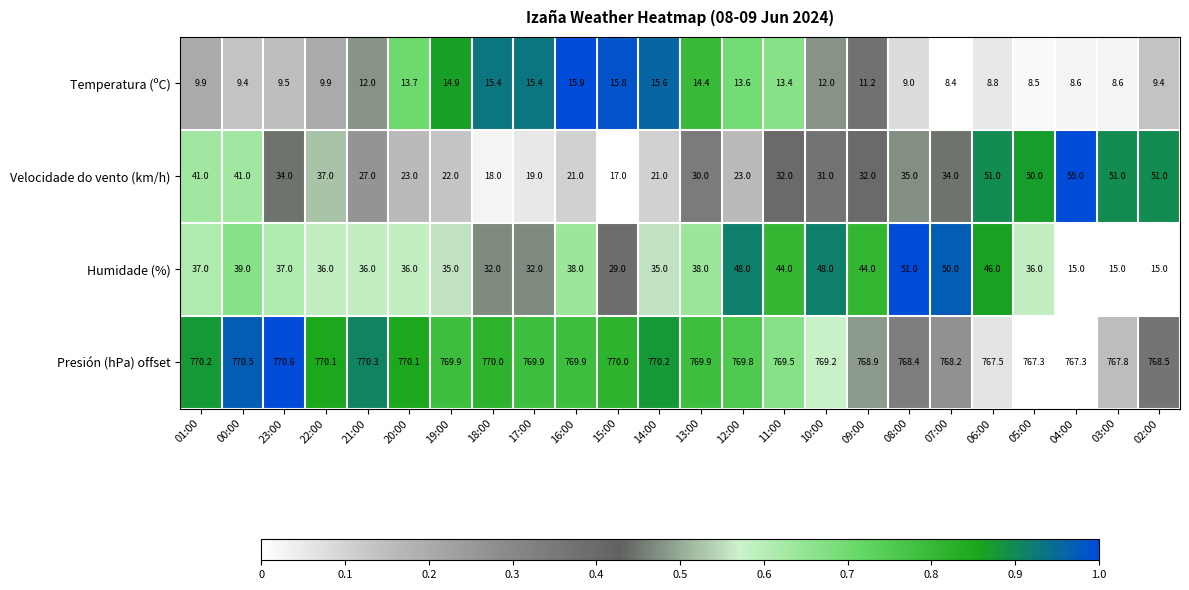

What is the sum of the Humidade (%) values at 15:00 and 19:00?

64.0